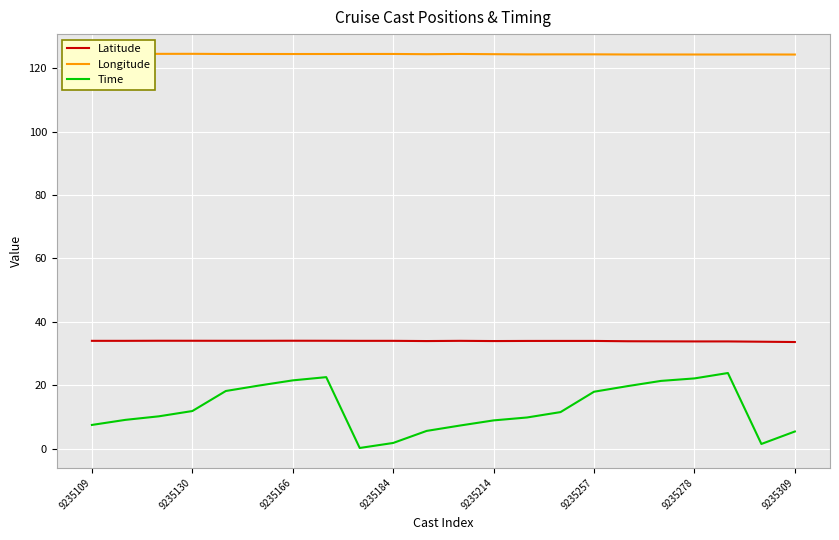

What is the greatest value displayed?

124.5